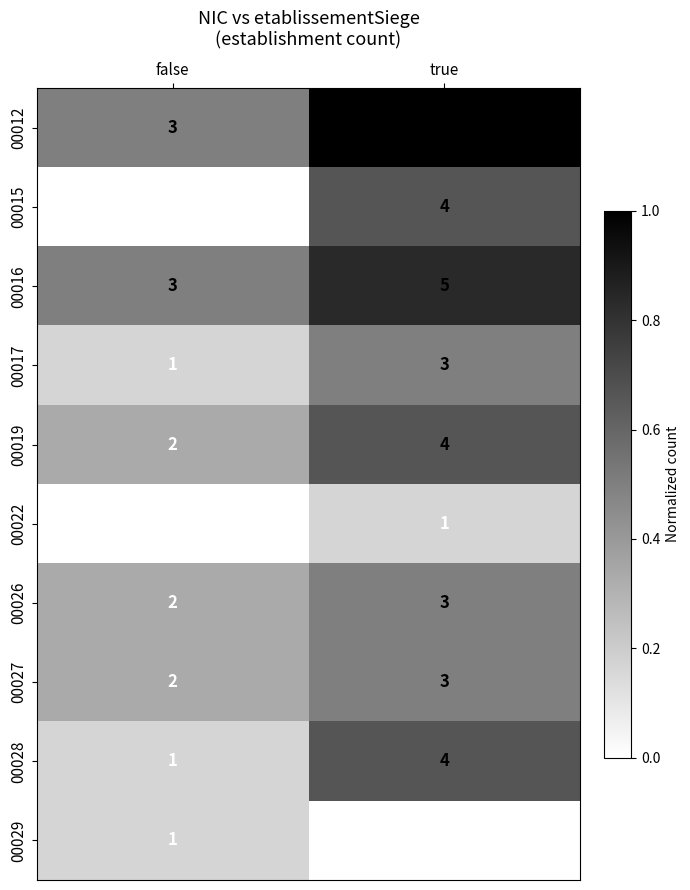

At which category is the sum across all series the highest?

true